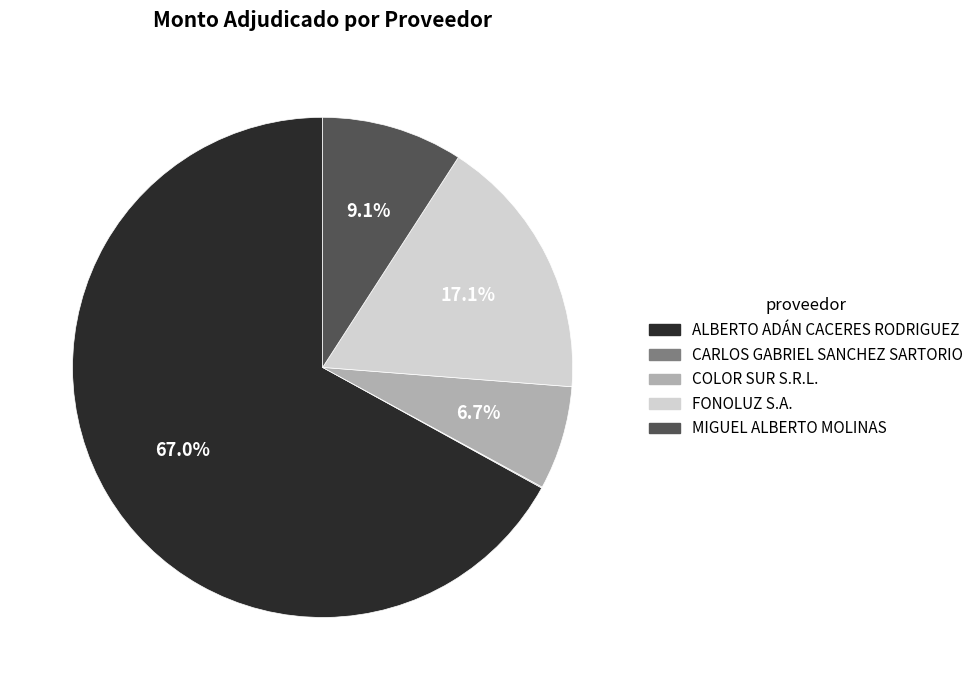

Approximately how many times larger is the value at COLOR SUR S.R.L. compared to MIGUEL ALBERTO MOLINAS?

0.7